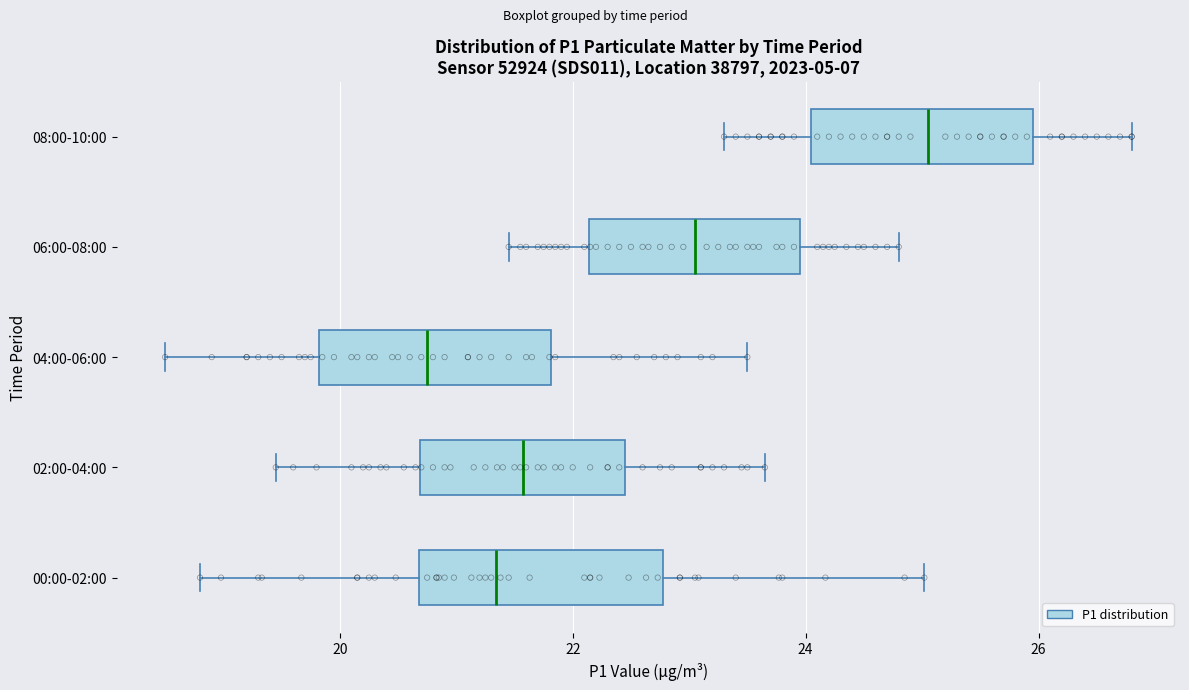

Reading bottom to top, transcribe this box plot: for each box, give where its median line is, the range the box spans, and where its two whiskers end, as read against the x-axis. The values are not printed on the chart, so give them approximately, as read against the axis.

00:00-02:00: median 21.4, box 20.6 to 22.8, whiskers 18.8 to 25.0
02:00-04:00: median 21.6, box 20.6 to 22.4, whiskers 19.4 to 23.6
04:00-06:00: median 20.8, box 19.8 to 21.8, whiskers 18.6 to 23.6
06:00-08:00: median 23.0, box 22.2 to 24.0, whiskers 21.4 to 24.8
08:00-10:00: median 25.0, box 24.0 to 26.0, whiskers 23.4 to 26.8